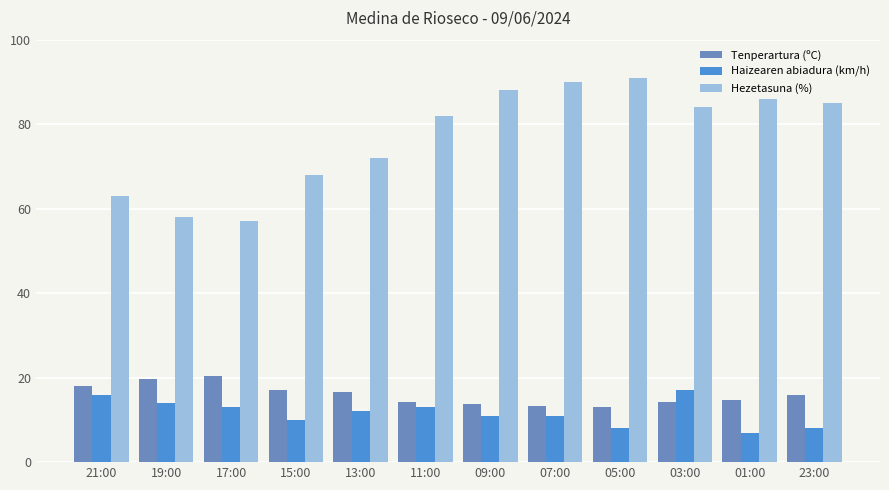

How many bars are there in each group?

3